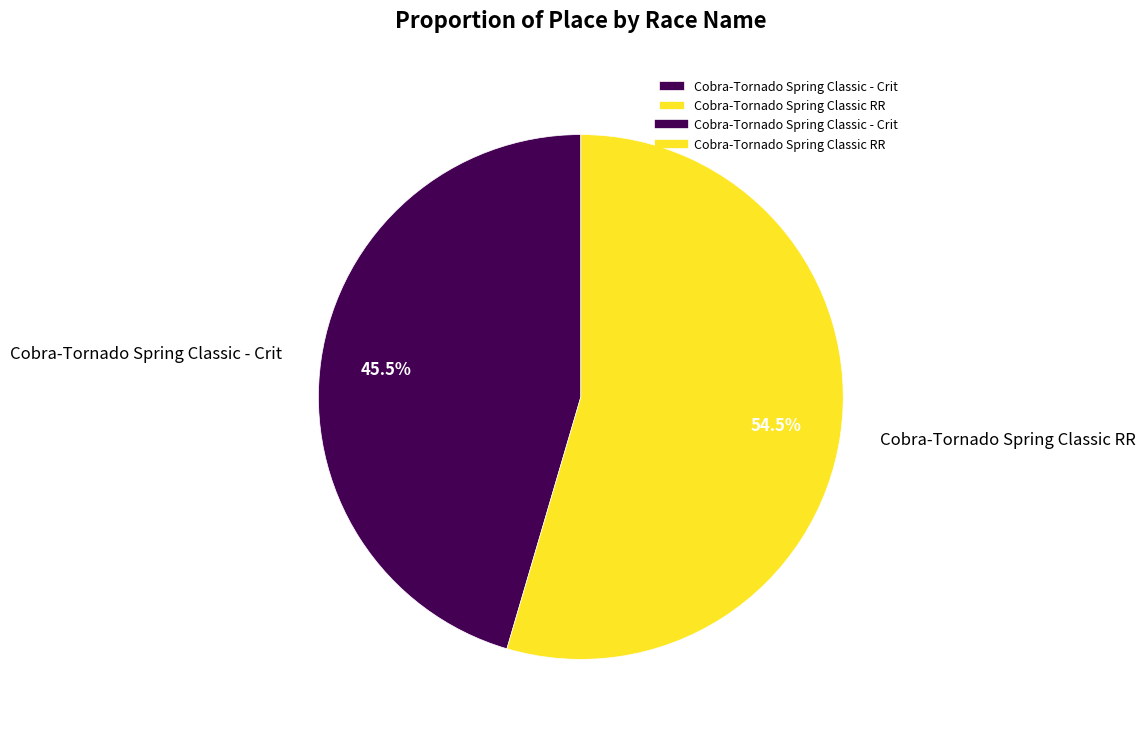

To the nearest percent, what is the average slice percentage?

50%